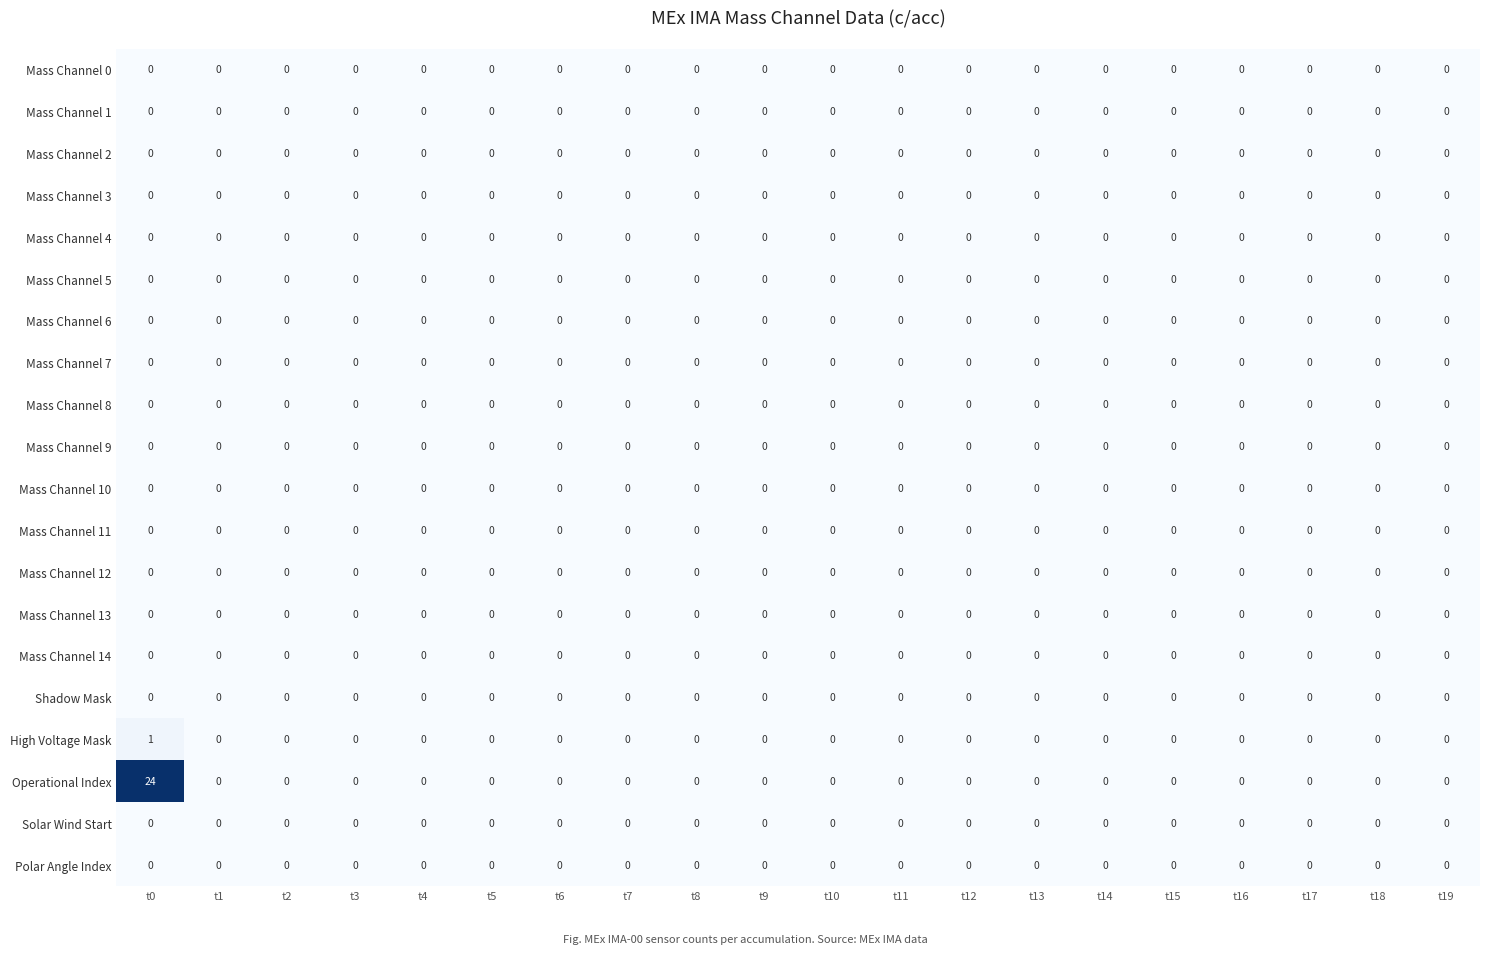

What is the greatest value displayed?

24